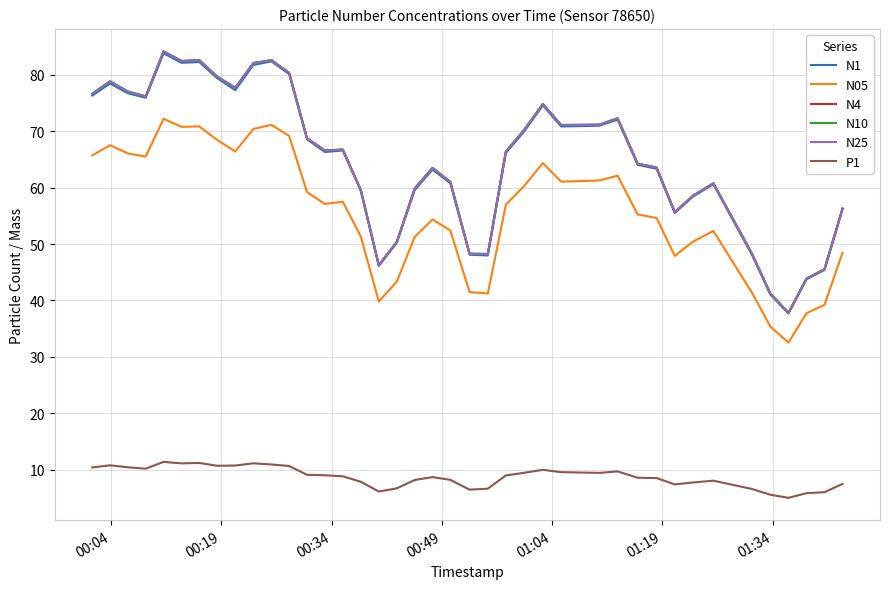

What is the maximum value shown in the chart?

84.2